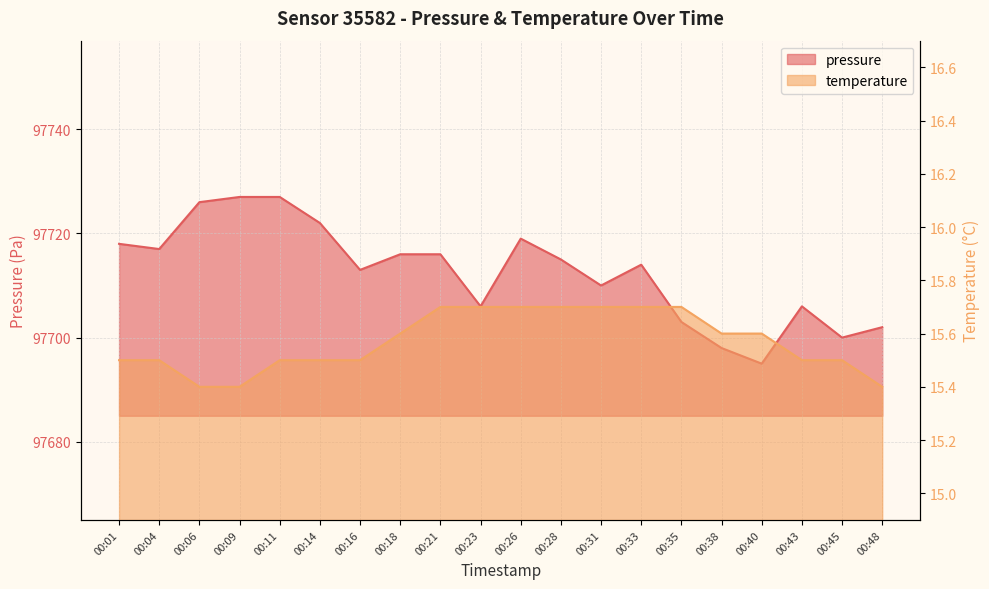

At 00:11, list the series in order from smallest to largest.

temperature, pressure